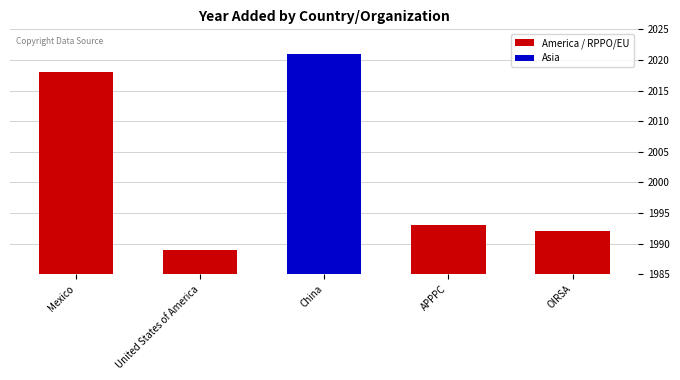

Reading left to right, list all the values displayed in this chart.

2018	1989	2021	1993	1992